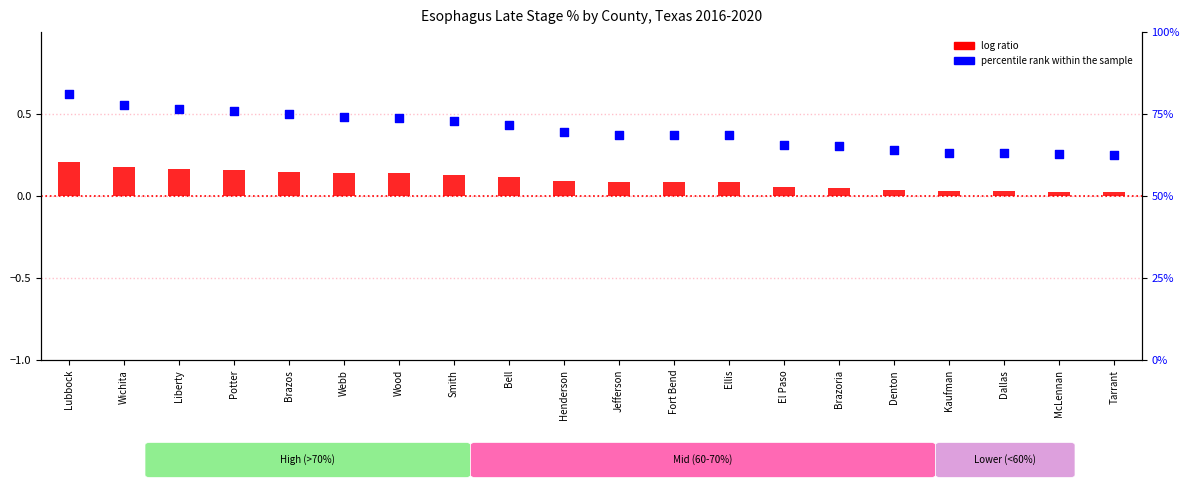

Is the value of percentile rank within the sample at Dallas greater than the value of log ratio at Ellis?

Yes